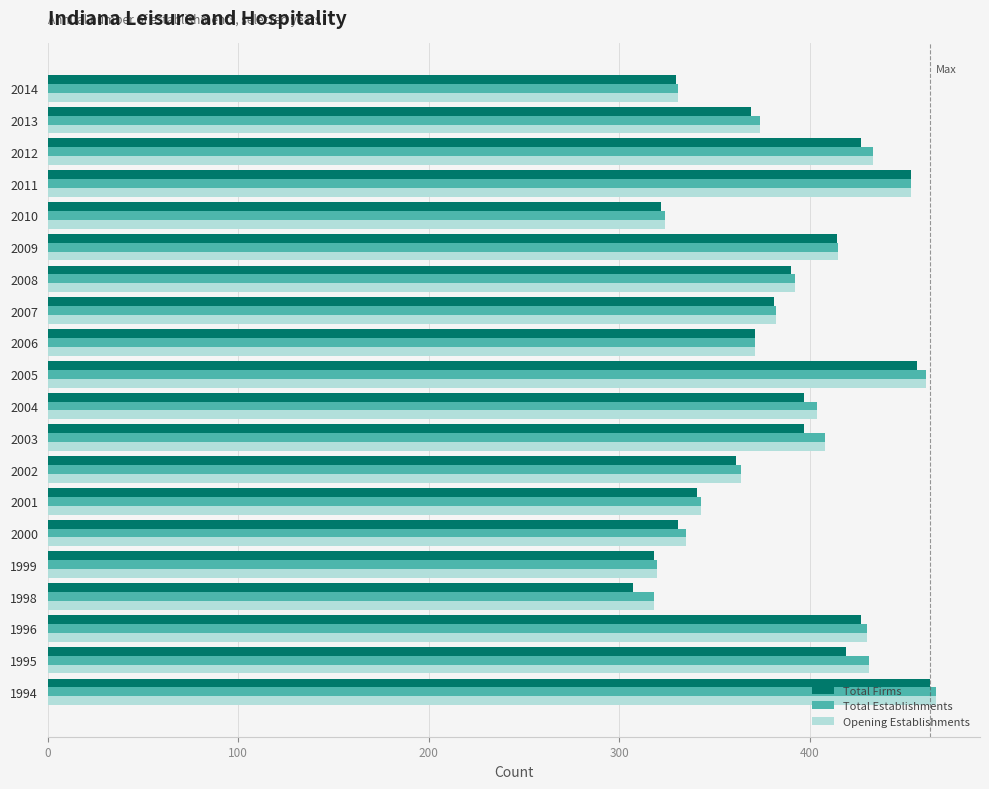

Is it true that Total Establishments equals 415 at 2009?

True